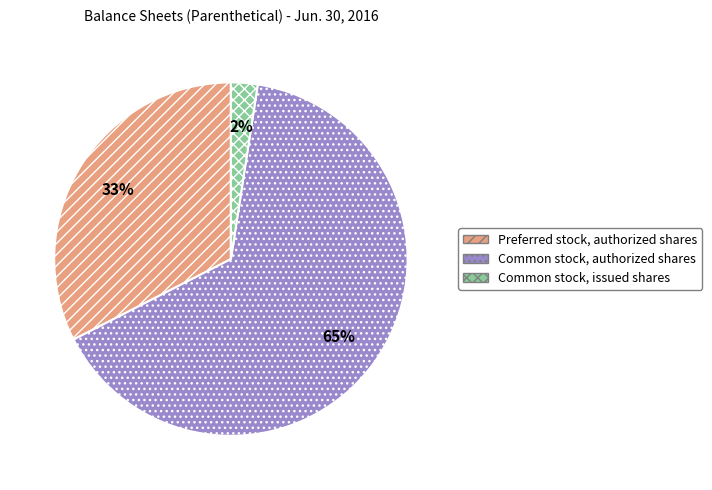

Count the number of slices in the pie.

3